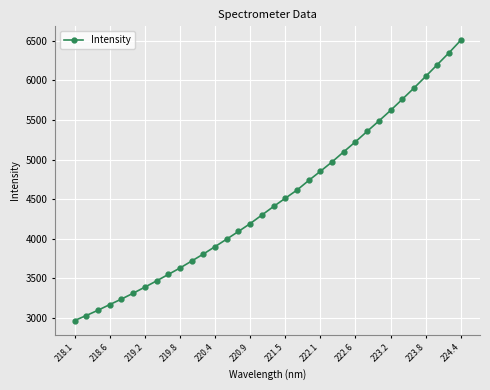

What is the sum of all values?

152501.1